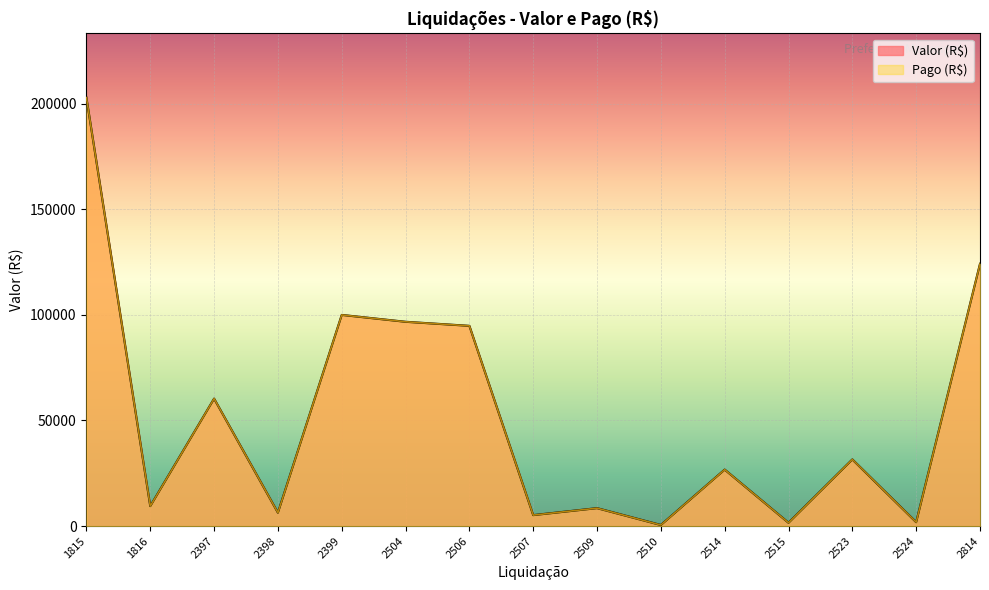

Is the value of Valor (R$) at 2399 greater than the value of Pago (R$) at 2398?

Yes